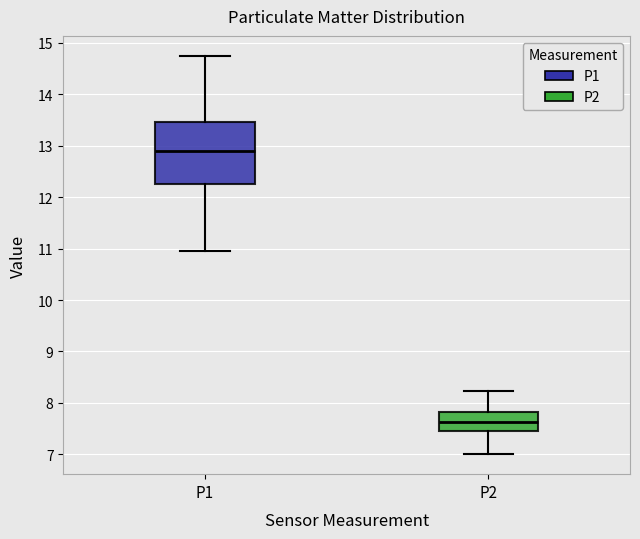

Comparing the boxes themselves (not the whiskers), which one is the tallest?

P1